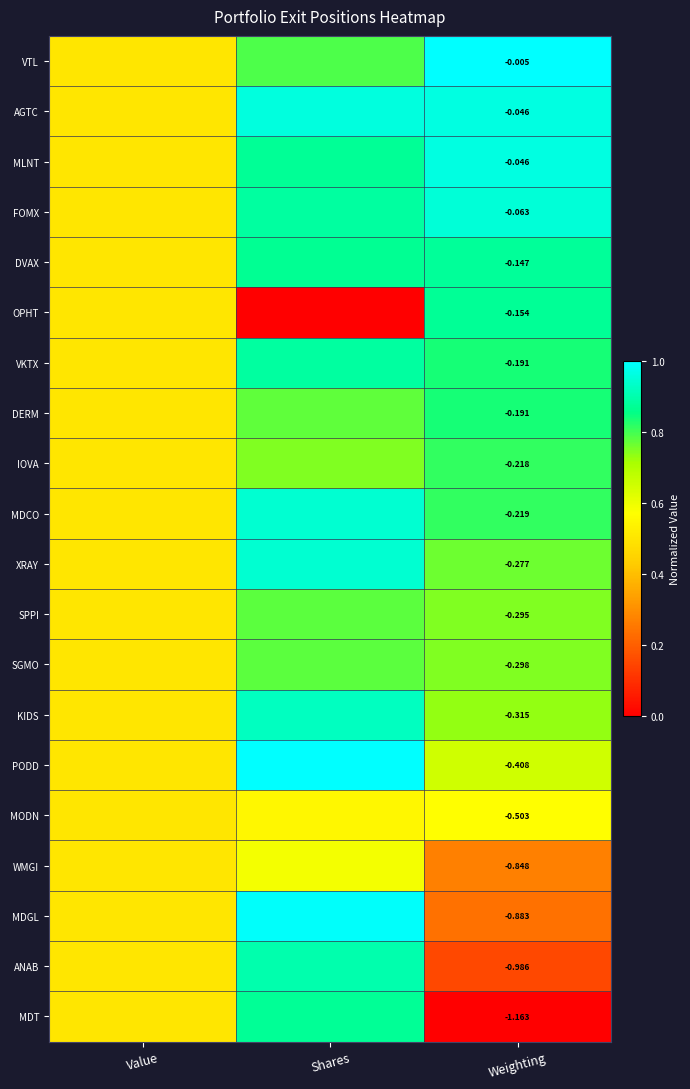

True or false: MDCO has a value of 1.4 at Weighting.

False